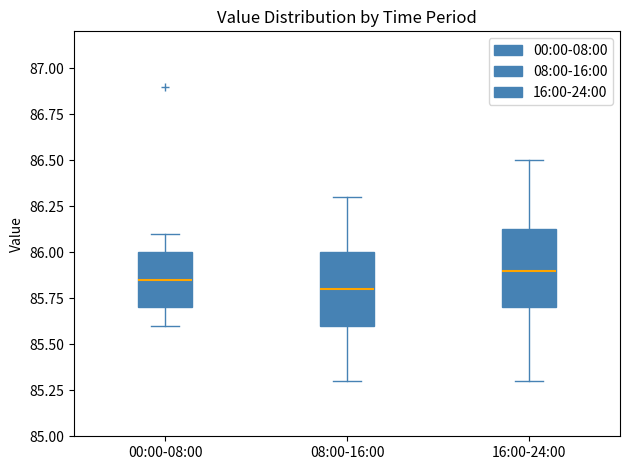

Reading left to right, read every box against the y-axis: the position of its median line, the range the box covers, and the ends of its whiskers. The values are not printed on the chart, so give them approximately, as read against the axis.

00:00-08:00: median 85.85, box 85.70 to 86.00, whiskers 85.60 to 86.10
08:00-16:00: median 85.80, box 85.60 to 86.00, whiskers 85.30 to 86.30
16:00-24:00: median 85.90, box 85.70 to 86.15, whiskers 85.30 to 86.50